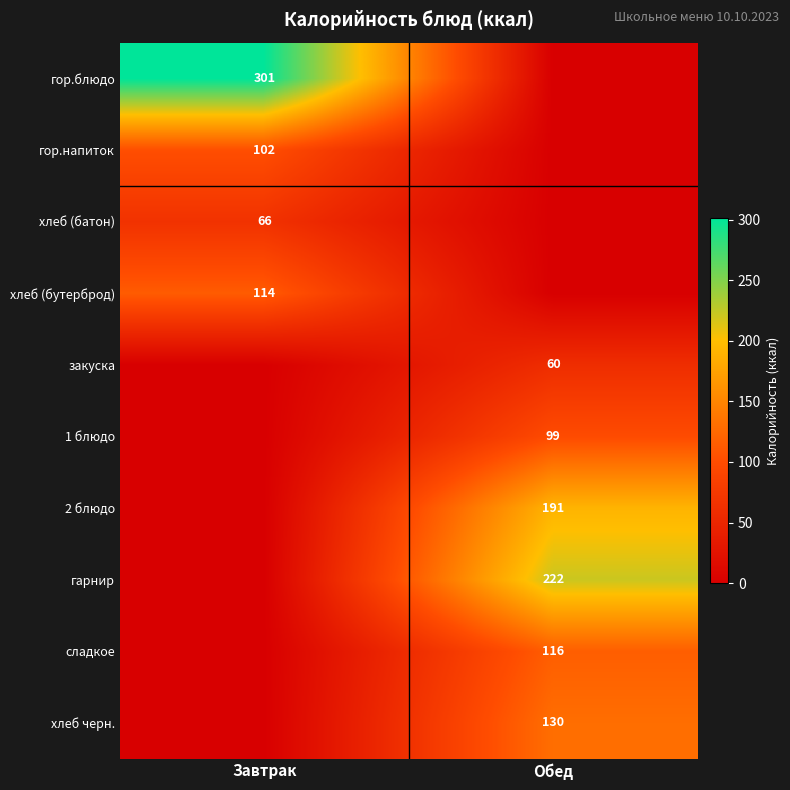

The value of хлеб (батон) at Завтрак is 40. True or false?

False